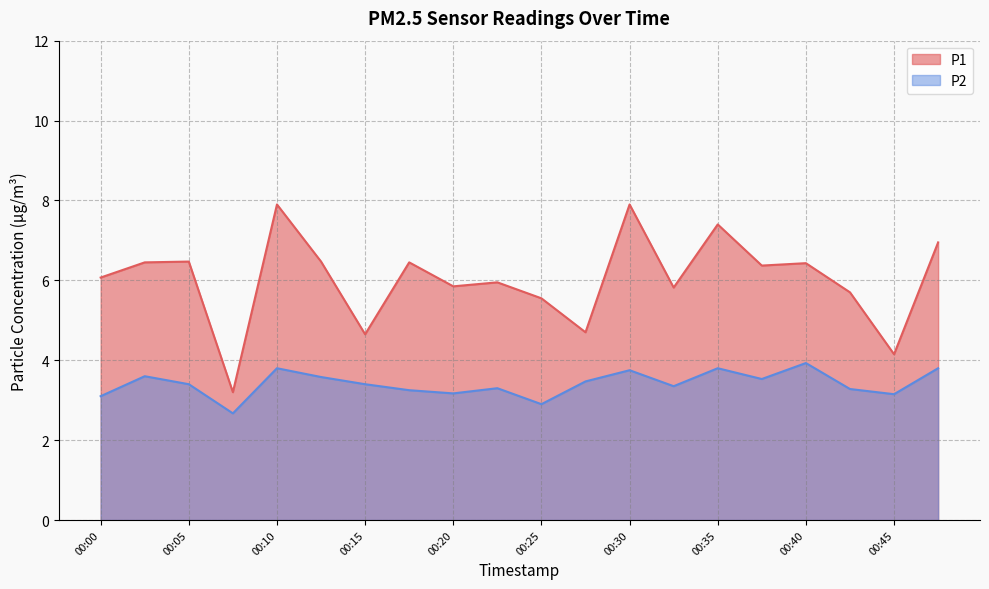

What is the minimum value shown in the chart?

2.7